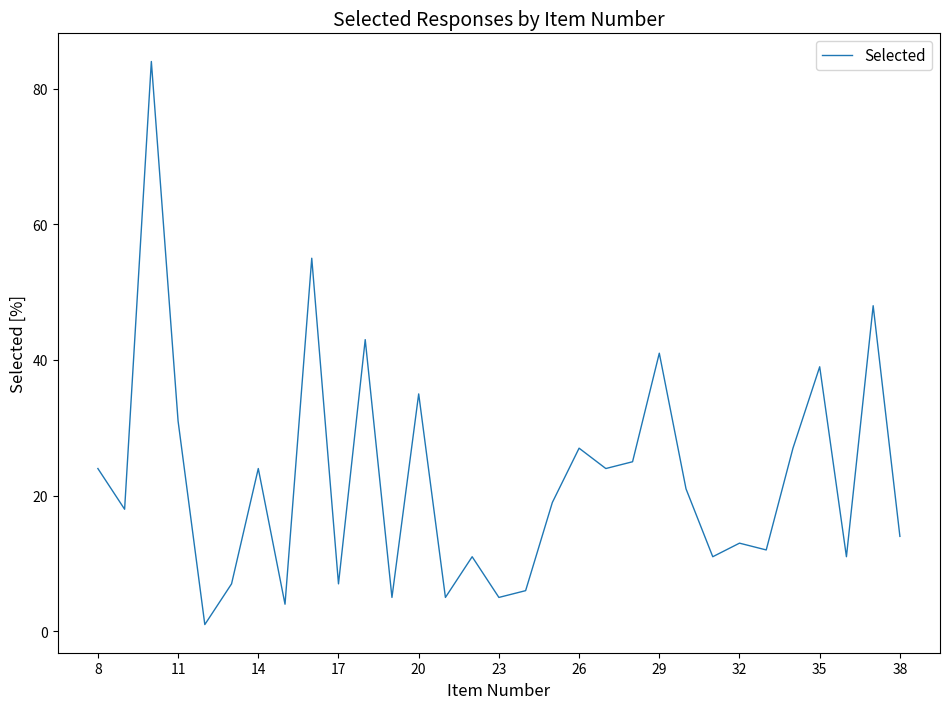

What is the maximum value shown in the chart?

84